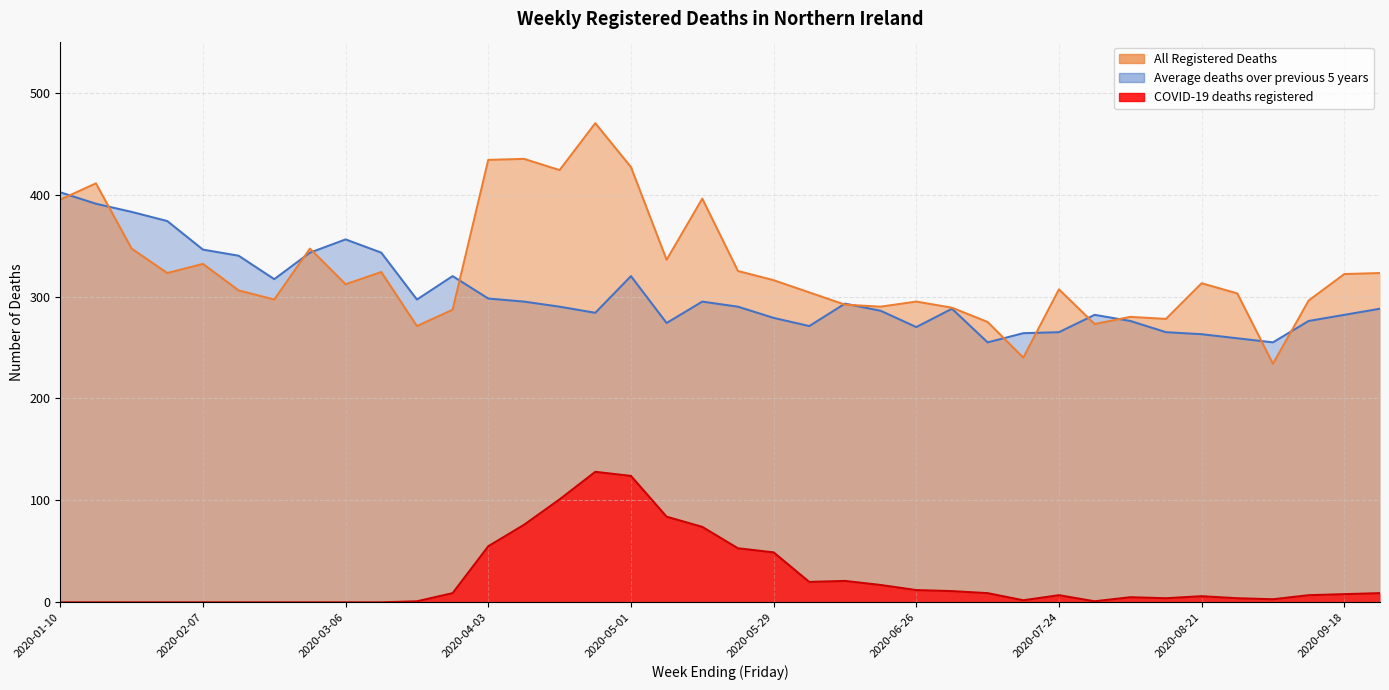

Which series has the widest spread of values?

All Registered Deaths